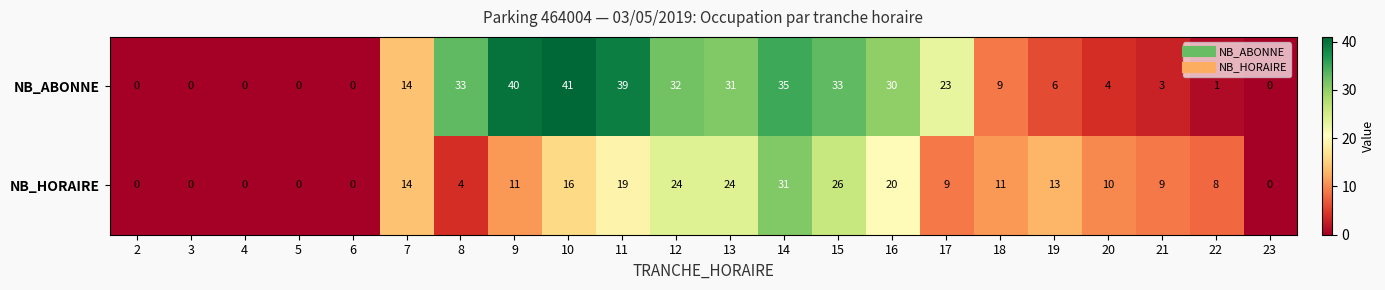

Which label corresponds to the largest value in the chart?

10